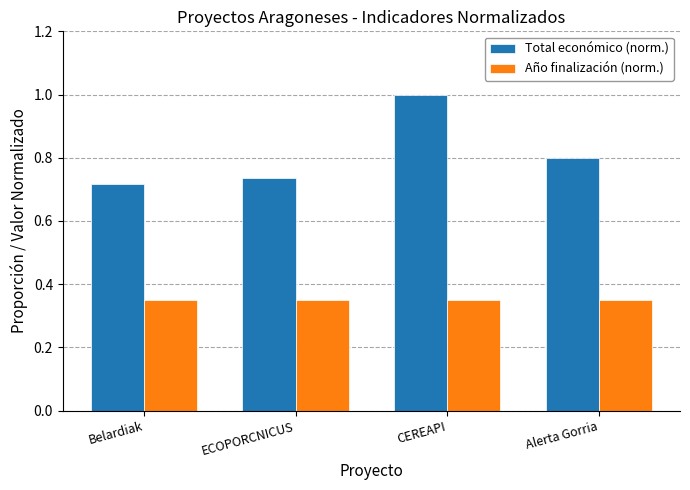

At which category does the chart reach its peak across all series?

CEREAPI